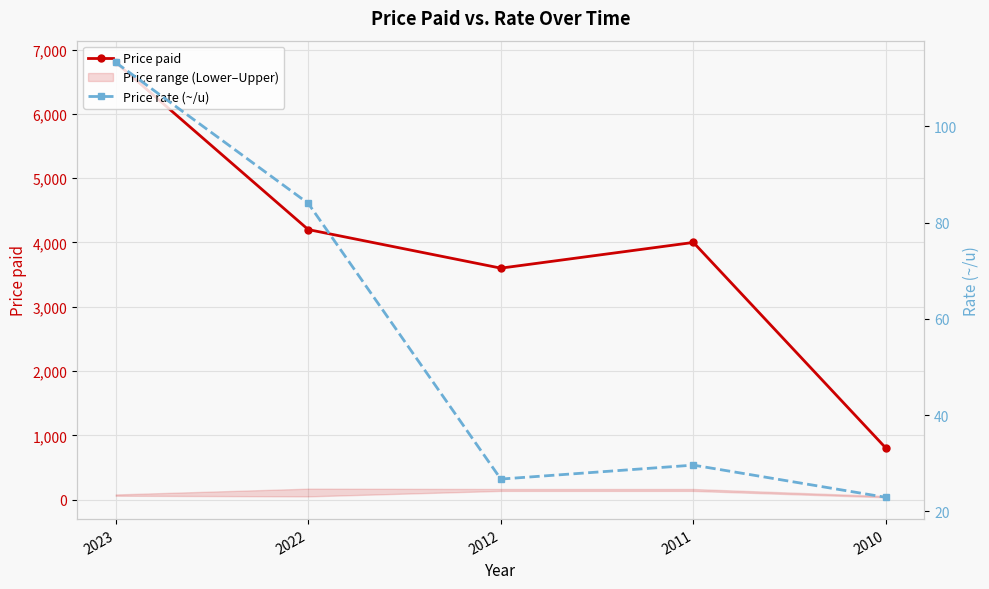

Is it true that Price rate (~/u) equals 84.0 at 2022?

True